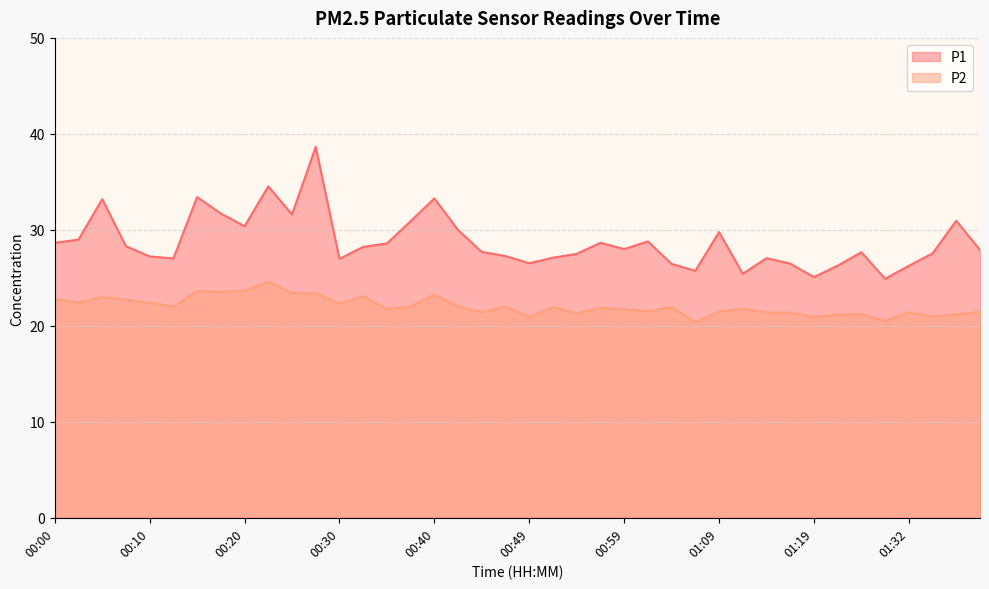

What is the total value across all series at 00:12?

49.0